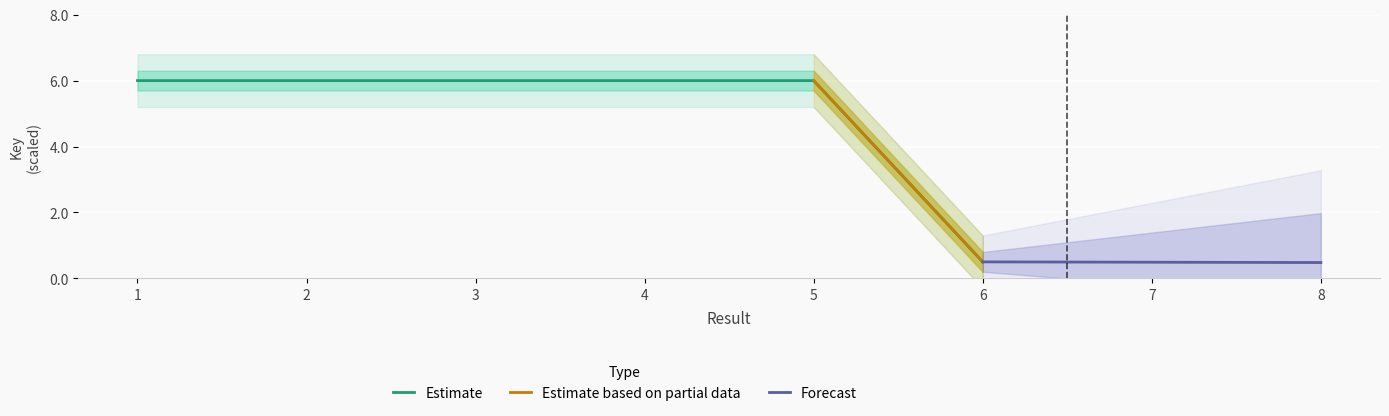

What is the change in value from 1 to 6?

-5.5